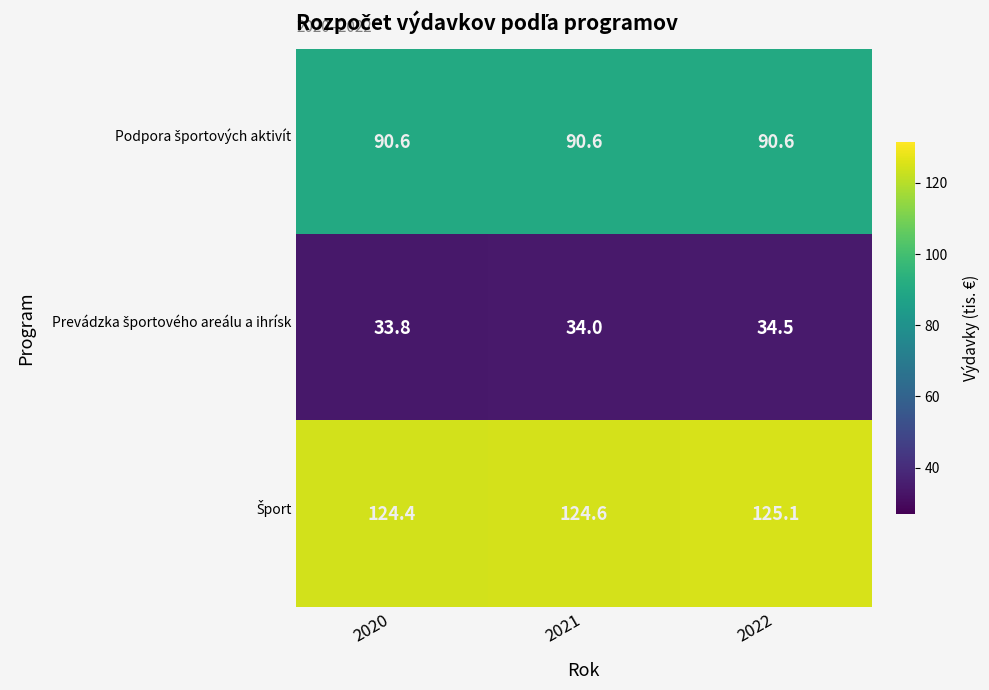

What is the total value across all series at 2021?

249.2